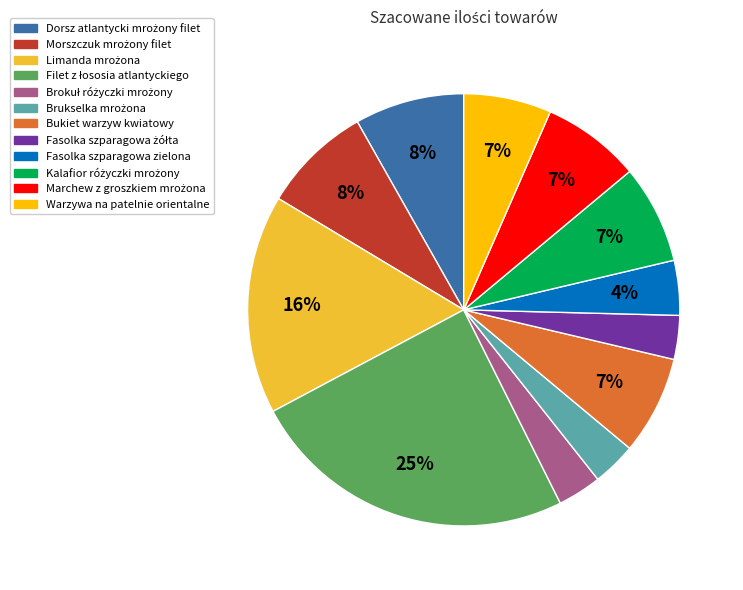

To the nearest percent, what portion does Fasolka szparagowa zielona represent?

4%